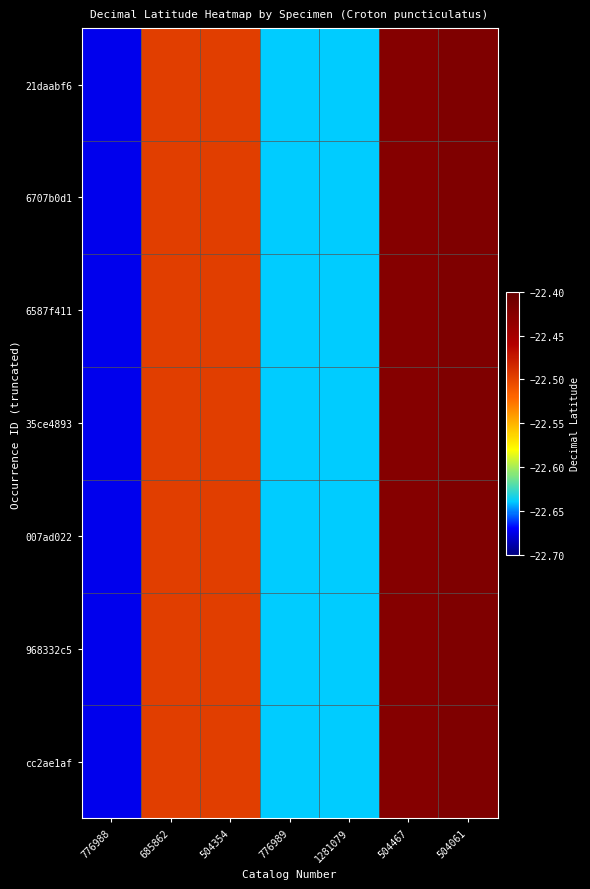

Which series has the largest total across all categories?

21daabf6